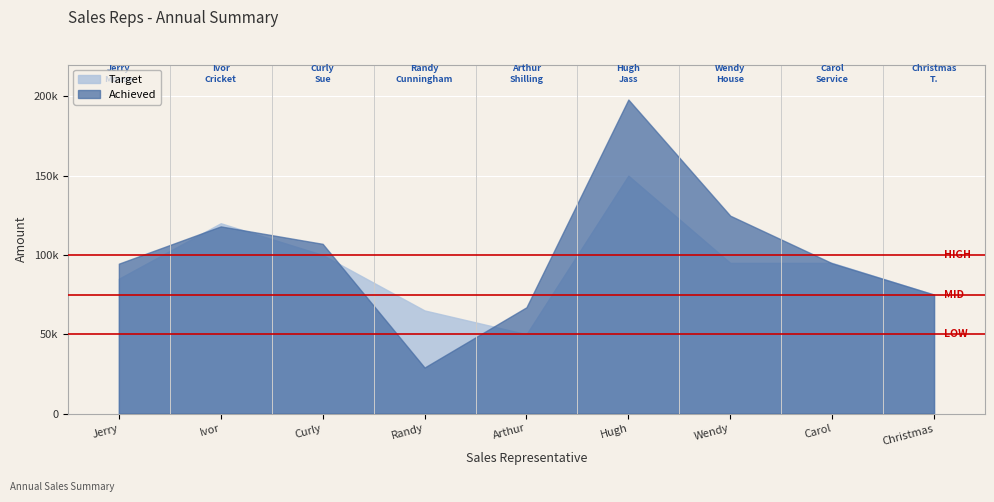

Between Curly Sue and Jerry Mouse, which is larger?

Curly Sue